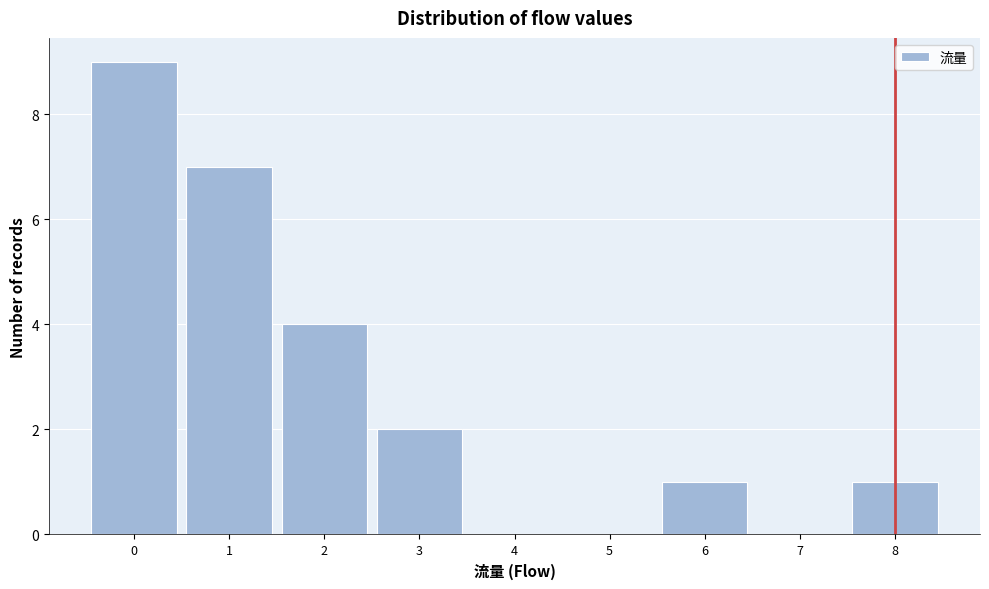

Over which range of the x-axis is the bar tallest?

-0.5 to 0.5